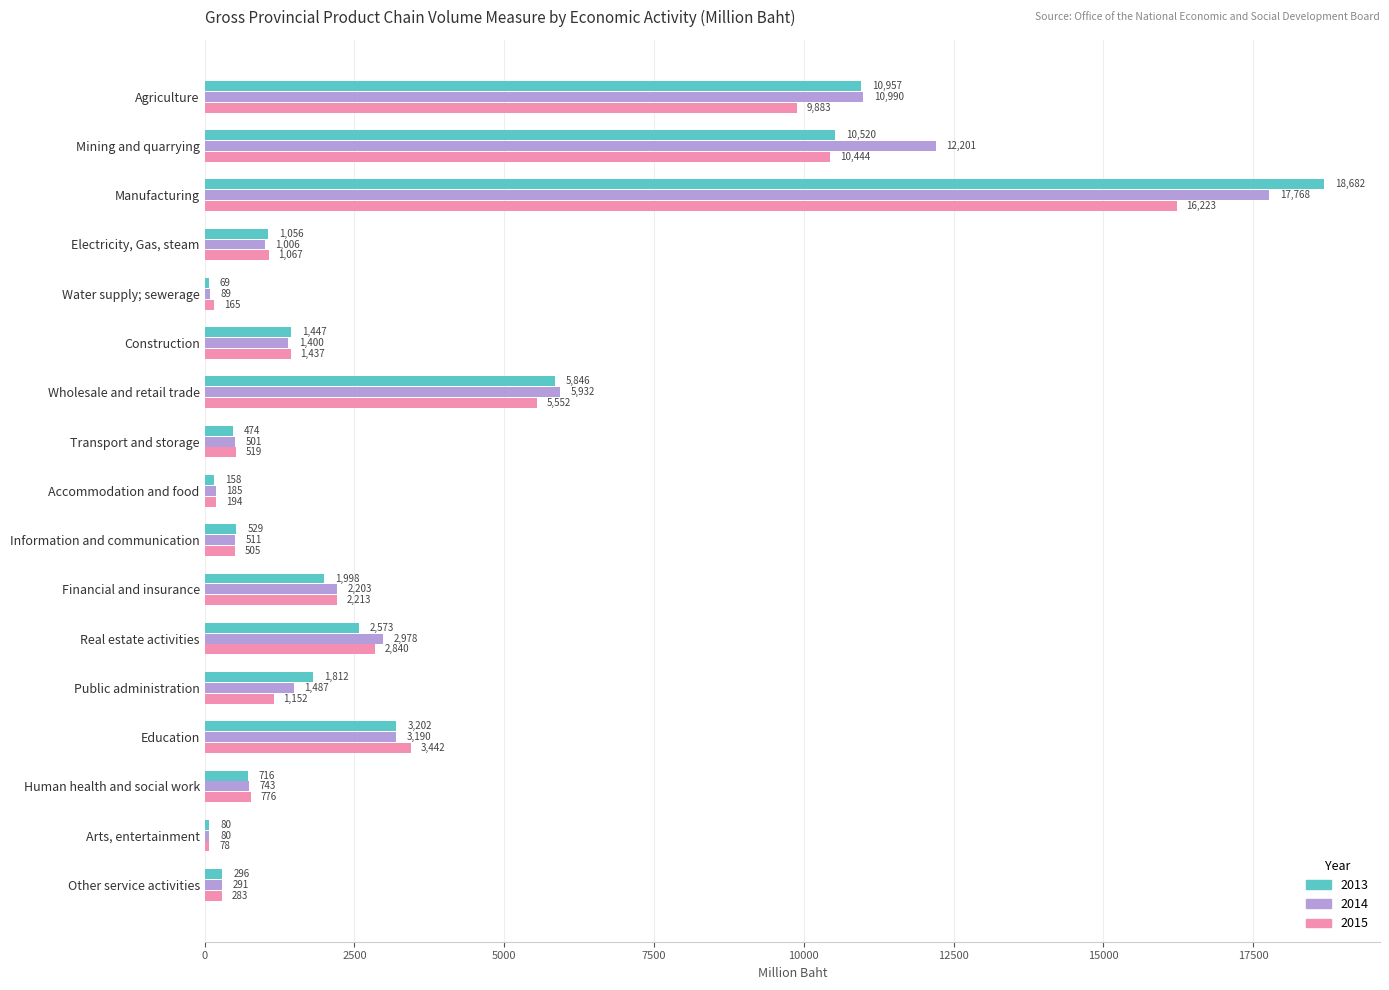

Is the value of 2015 at Other service activities greater than the value of 2014 at Other service activities?

No